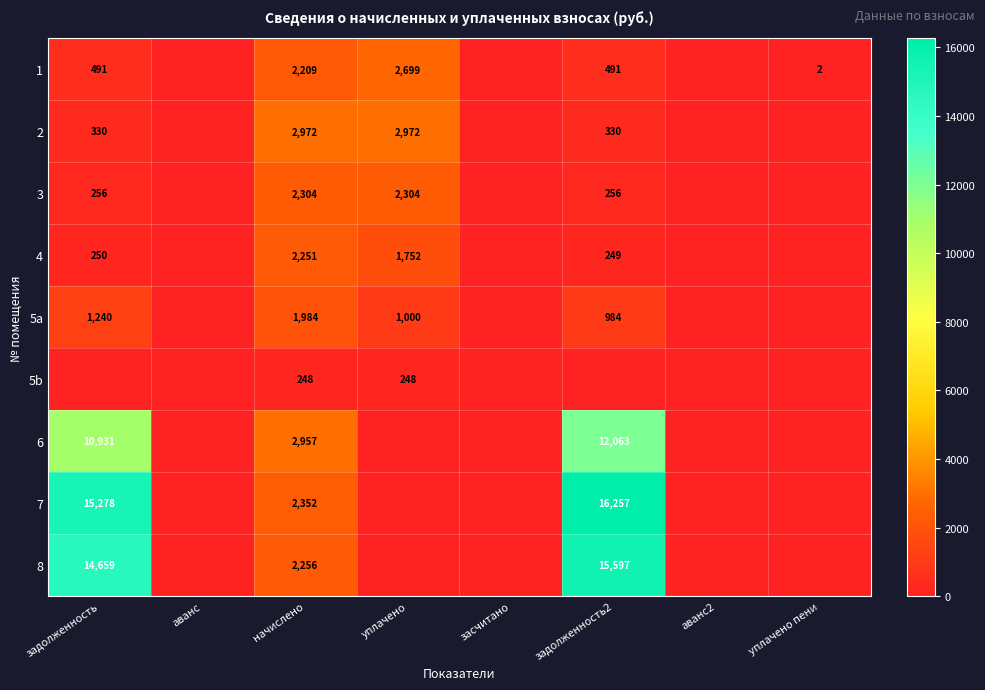

Is it true that 5b equals 152 at начислено?

False